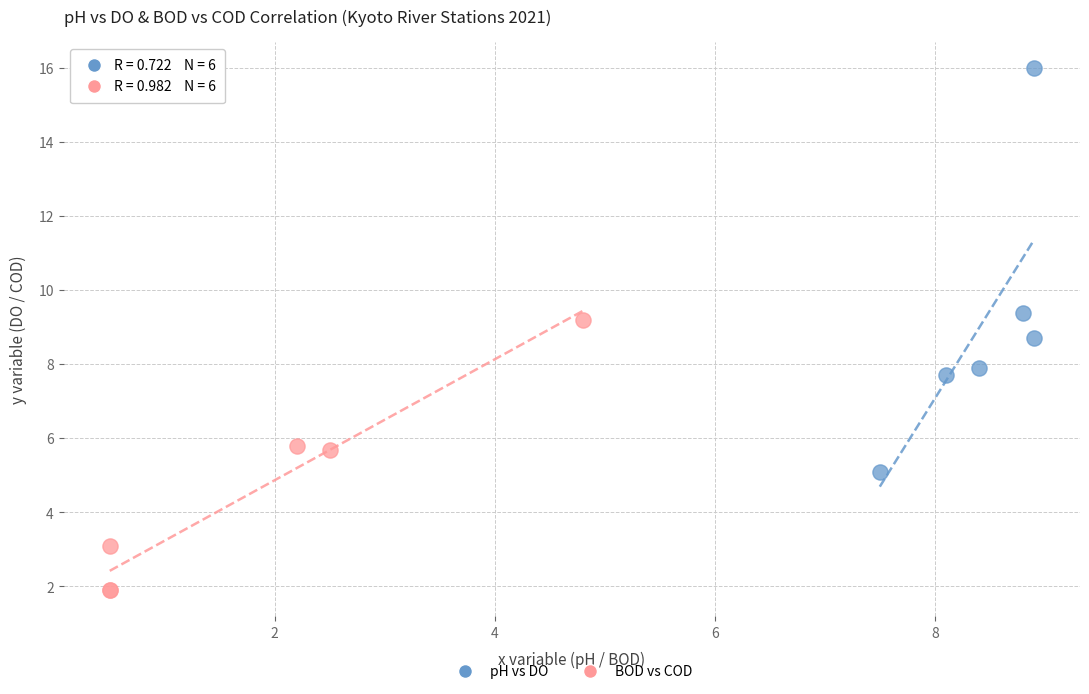

Which series contains the lowest Y value?

BOD vs COD